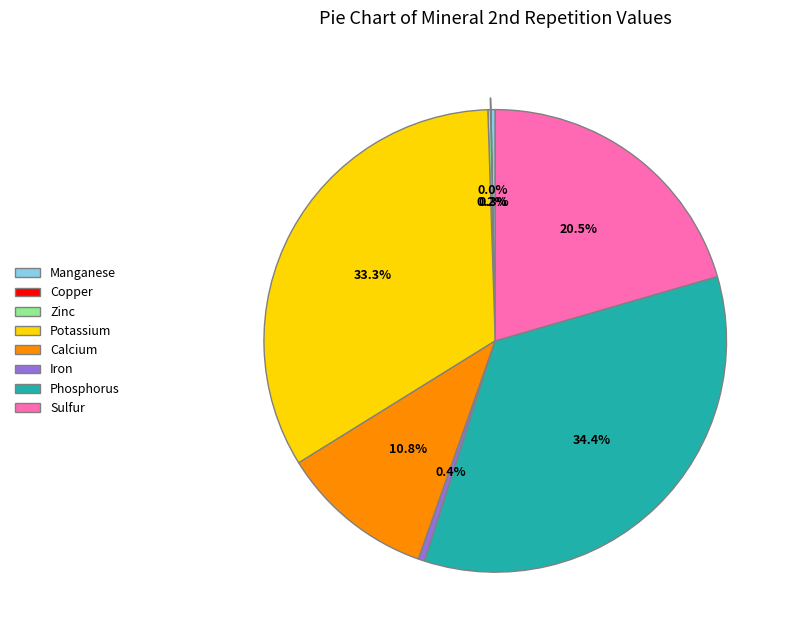

What is the ratio of the value at Sulfur to the value at Phosphorus?

0.6